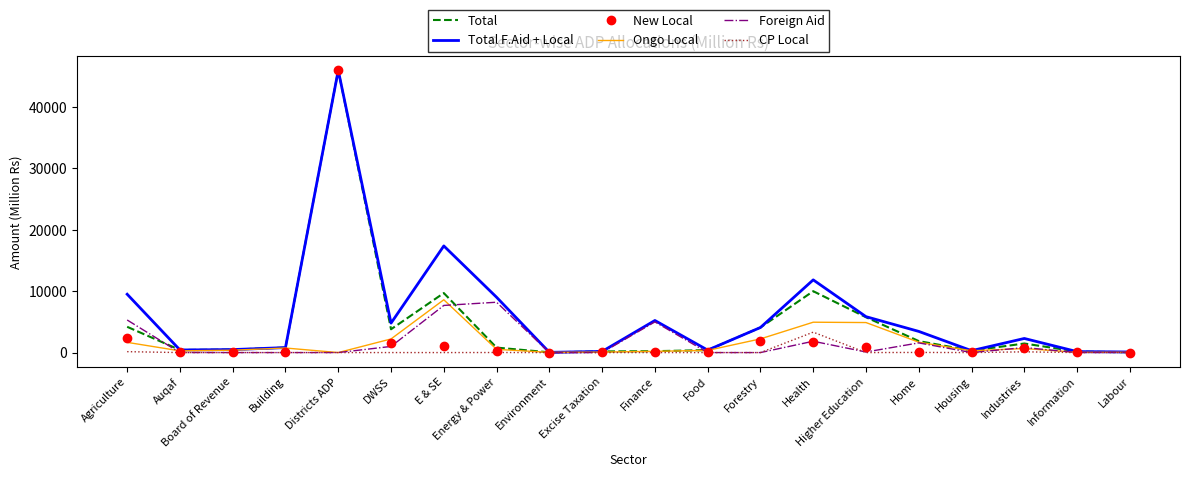

Is it true that Total equals 29885.5 at Districts ADP?

False